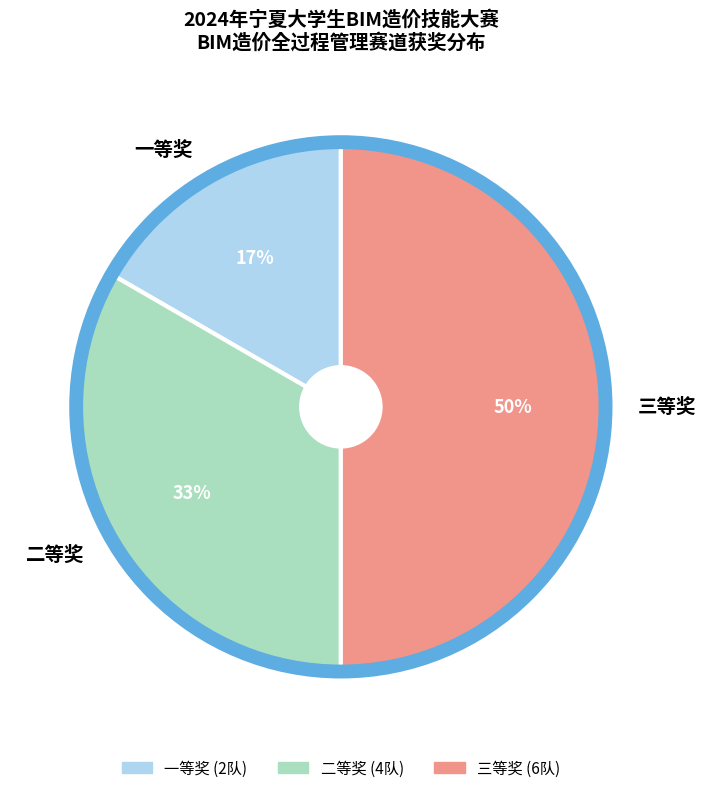

Rank the categories by value from lowest to highest.

一等奖, 二等奖, 三等奖